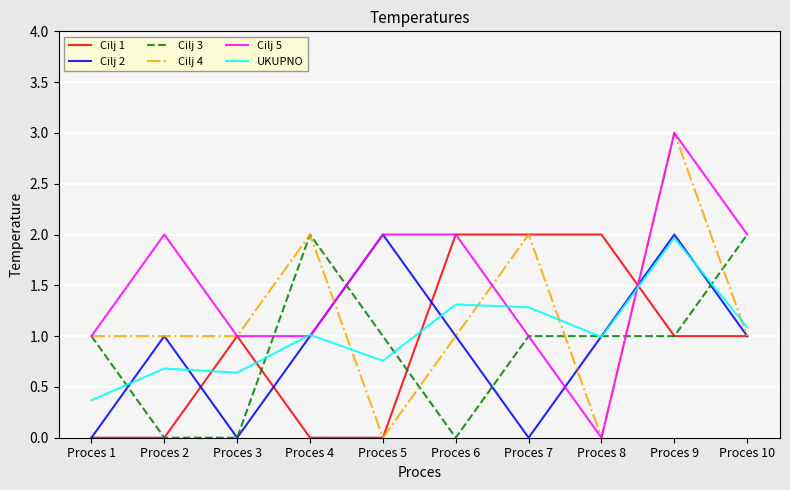

What is the difference between the second highest and second lowest values in the UKUPNO series?

0.7